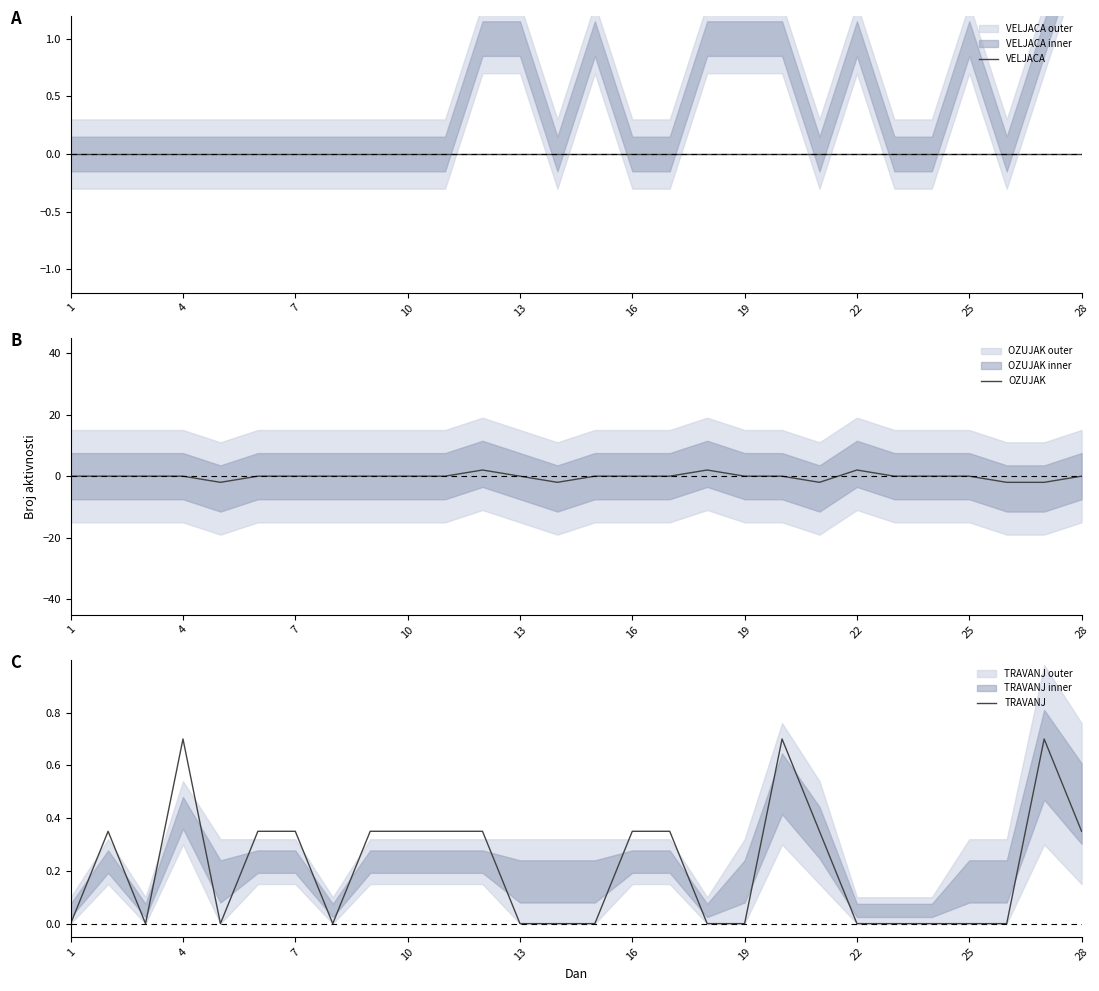

What is the maximum value for TRAVANJ?

0.7